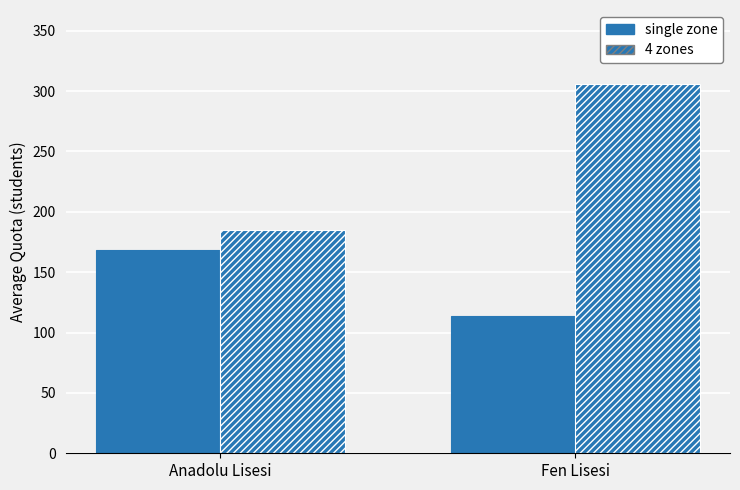

At how many categories does at least one series exceed 258?

1